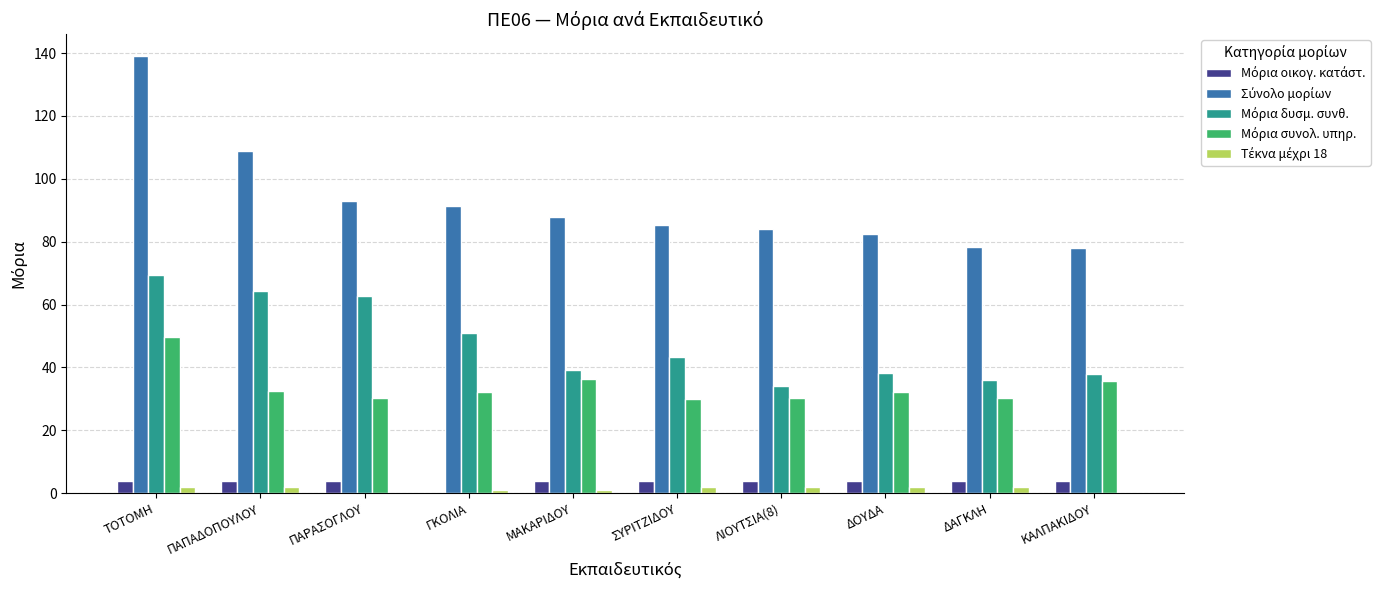

Count the number of data series in this chart.

5